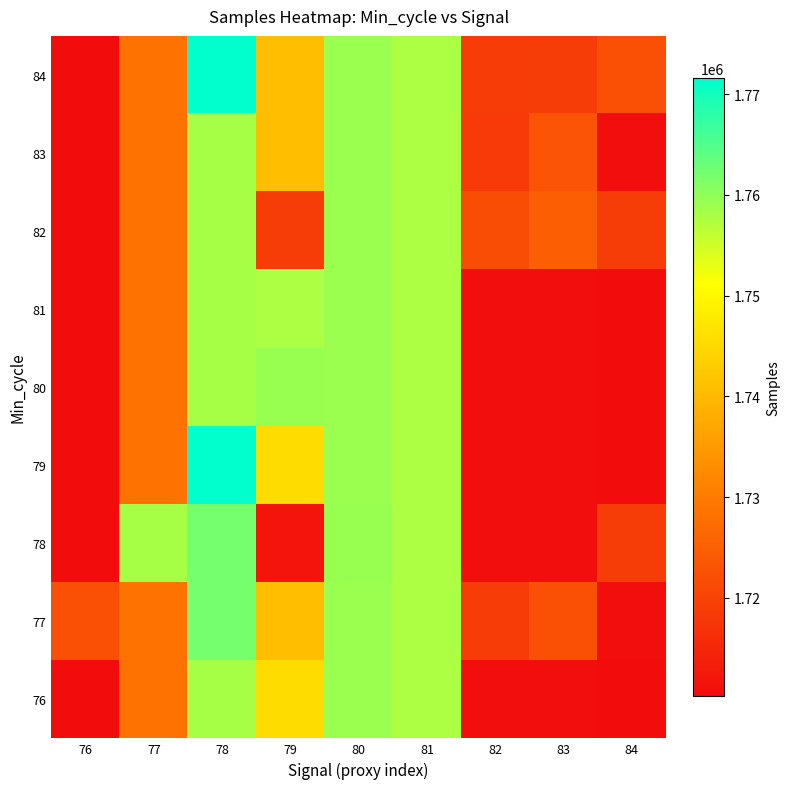

Reading right to left, list all the values displayed in this chart.

76: 84=1710233	83=1710562	82=1710509	81=1757792	80=1759105	79=1745539	78=1758085	77=1728429	76=1710233
77: 84=1710562	83=1722373	82=1718861	81=1757792	80=1759105	79=1740745	78=1762048	77=1728426	76=1722356
78: 84=1718924	83=1710648	82=1710509	81=1757792	80=1759321	79=1711857	78=1762048	77=1758085	76=1710233
79: 84=1710233	83=1710562	82=1710509	81=1757792	80=1759105	79=1745539	78=1771619	77=1728429	76=1710233
80: 84=1710233	83=1710562	82=1710509	81=1757792	80=1759105	79=1759321	78=1758085	77=1728429	76=1710233
81: 84=1710233	83=1710562	82=1710509	81=1757792	80=1759105	79=1757792	78=1758085	77=1728429	76=1710233
82: 84=1718924	83=1724749	82=1721526	81=1757792	80=1759105	79=1719066	78=1758085	77=1728429	76=1710233
83: 84=1710562	83=1723034	82=1718434	81=1757792	80=1759105	79=1740745	78=1758085	77=1728429	76=1710233
84: 84=1722356	83=1718973	82=1718861	81=1757792	80=1759105	79=1740745	78=1771619	77=1728429	76=1710233